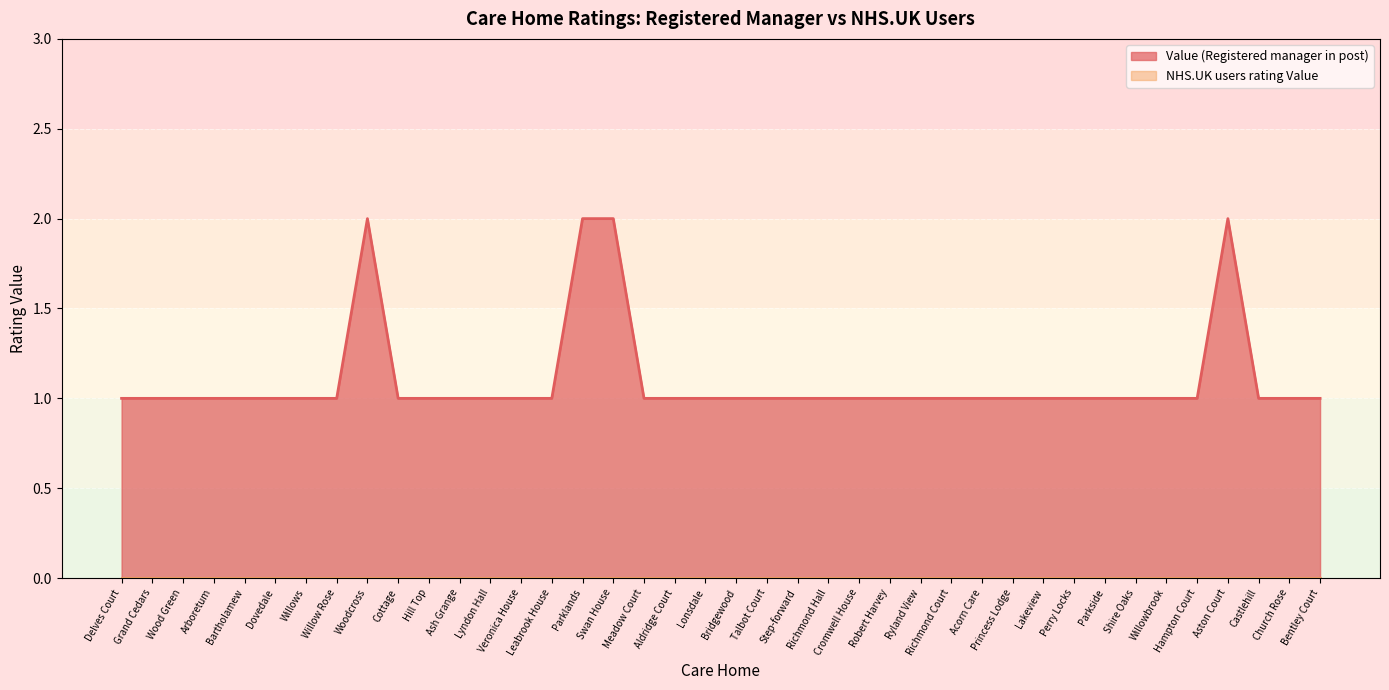

What value does the data have at Perry Locks?

1